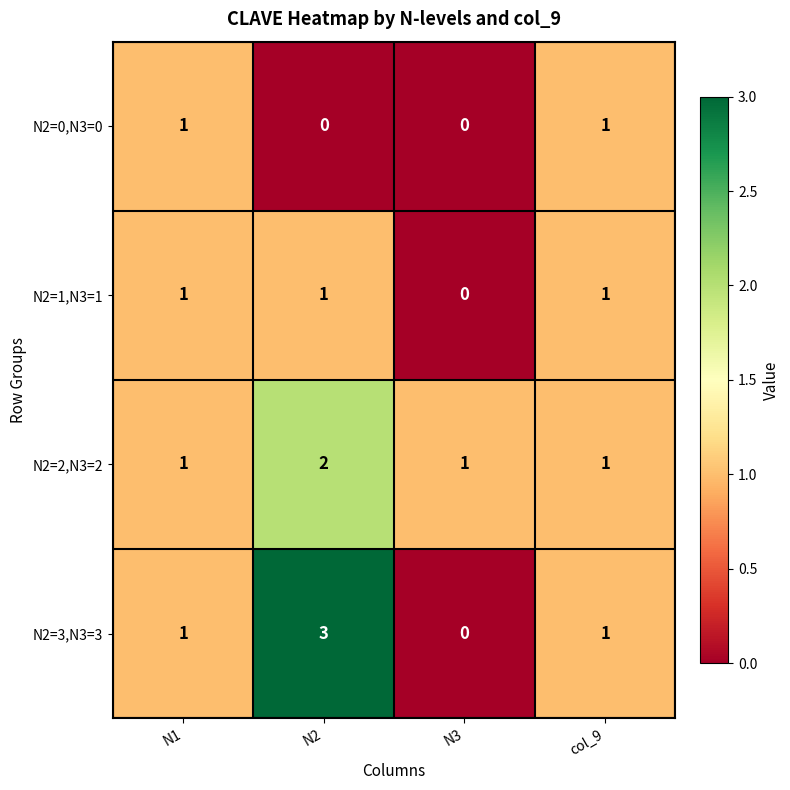

Is it true that N2=1,N3=1 equals 1 at col_9?

True